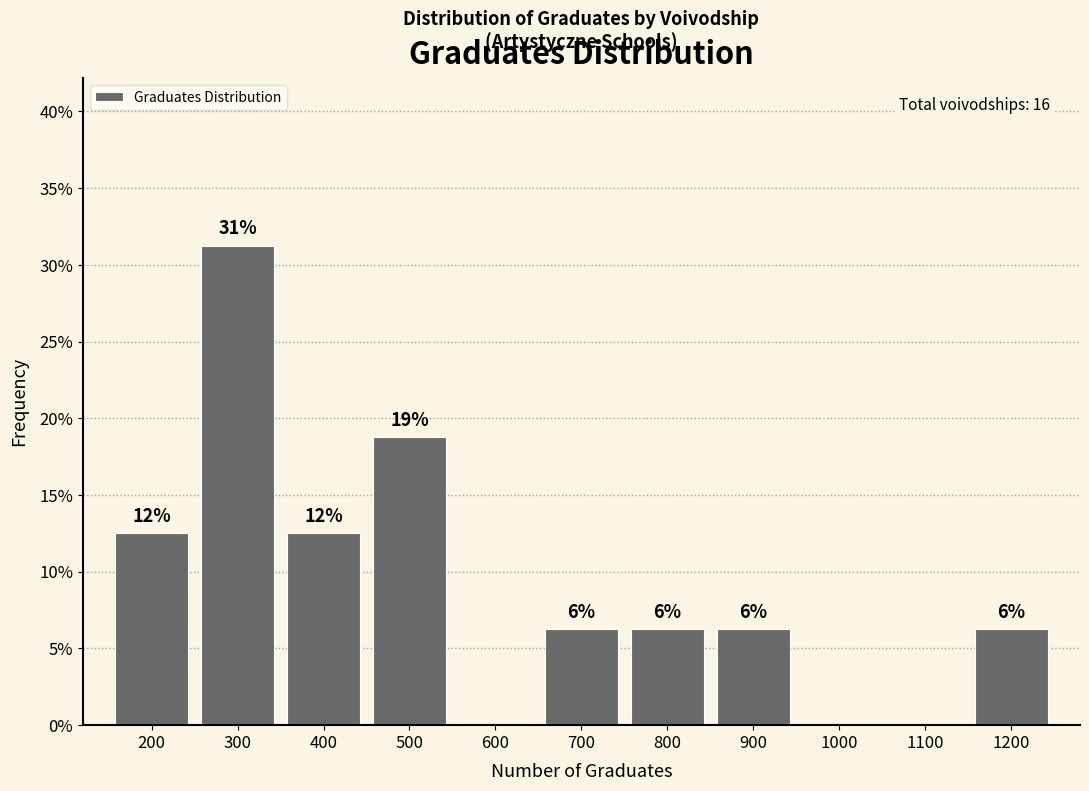

Are the bars horizontal?

No